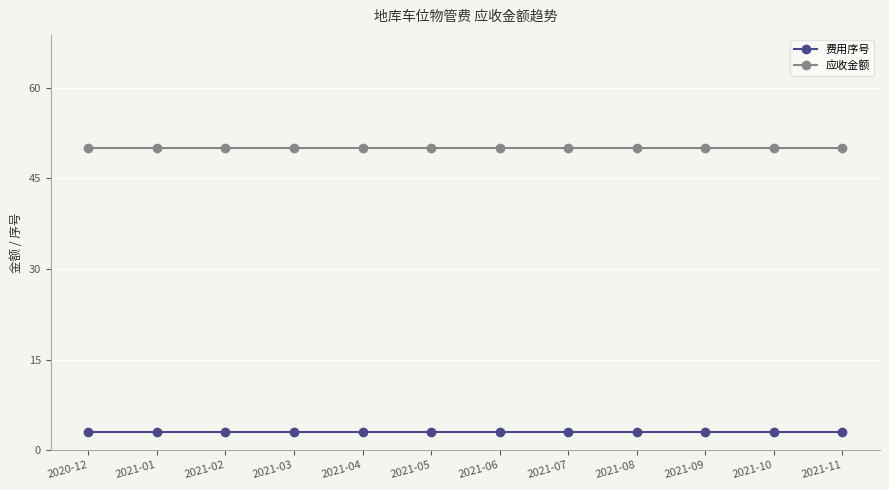

What value does the 应收金额 series have at 2021-07?

50